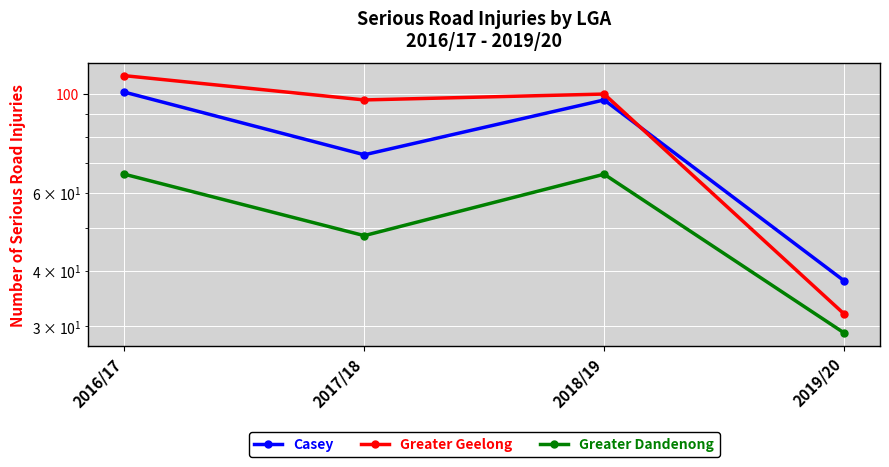

How many interior local valleys does the Greater Dandenong series have?

1